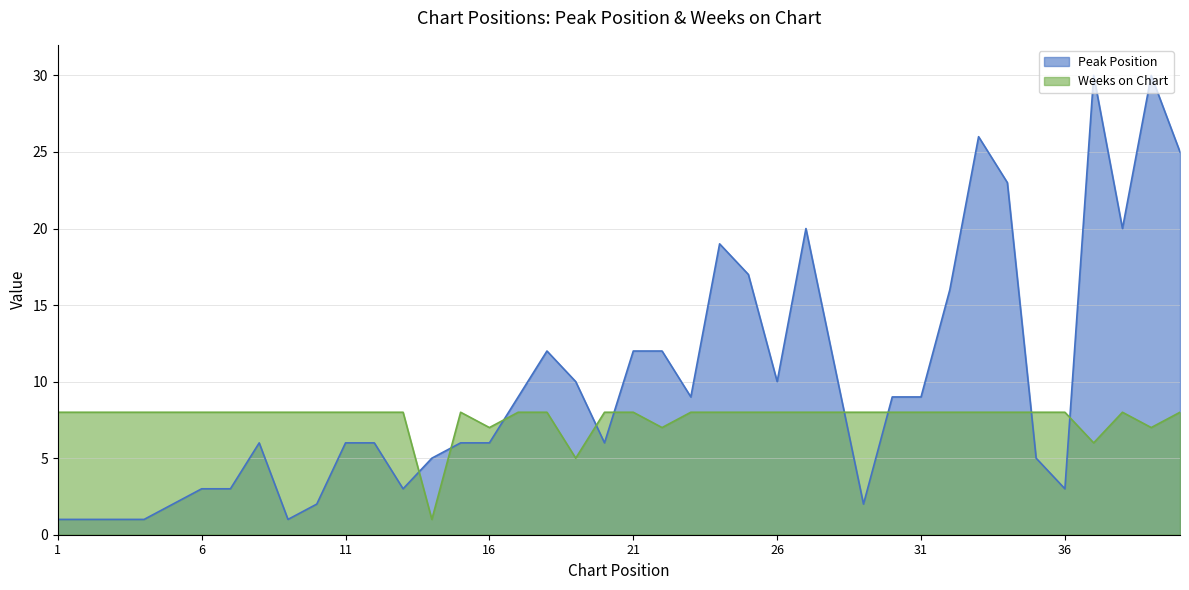

What is the smallest value displayed?

1